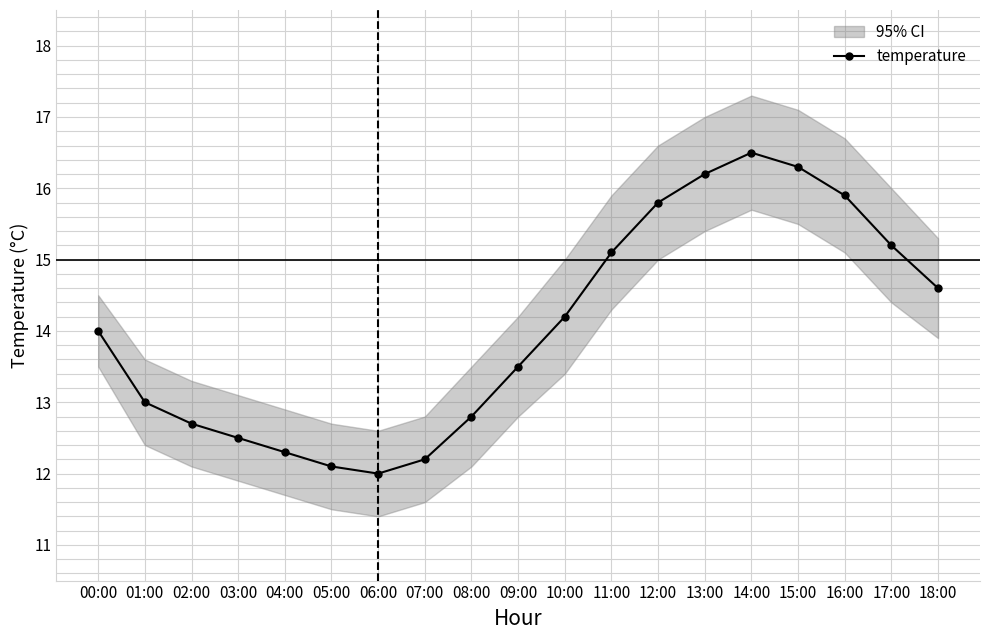

Is it true that the value at 07:00 is 20.7?

False